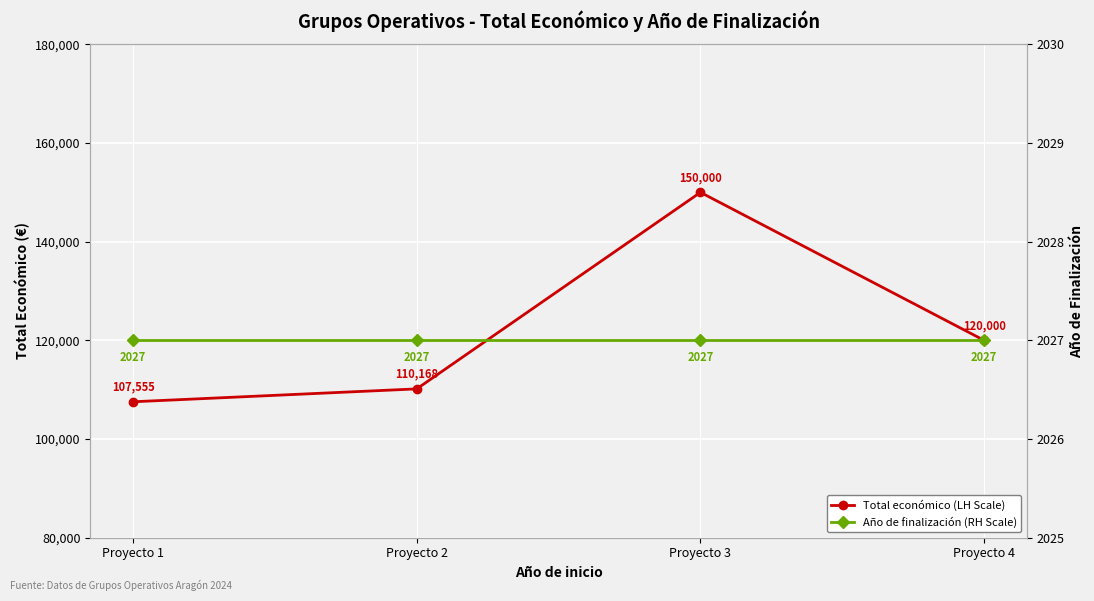

True or false: Año de finalización (RH Scale) has a value of 875 at Proyecto 2.

False